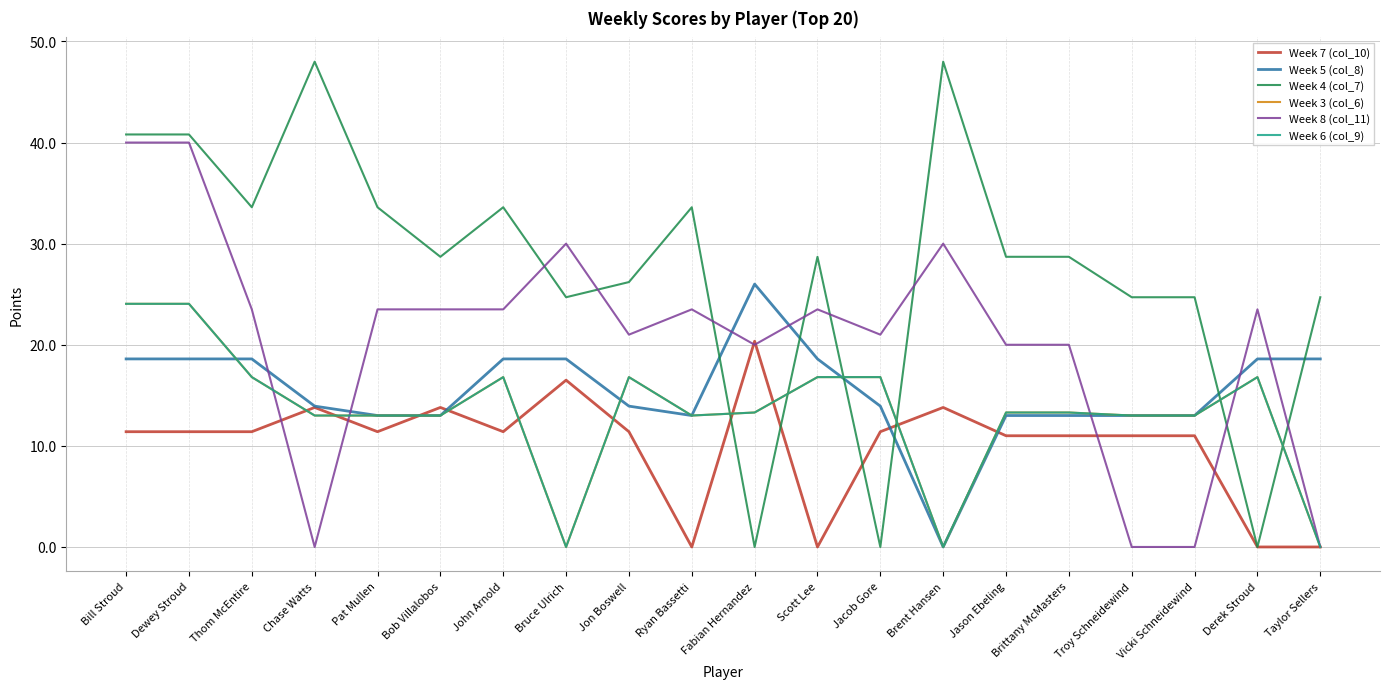

How many intersections are there between Week 5 (col_8) and Week 8 (col_11)?

7